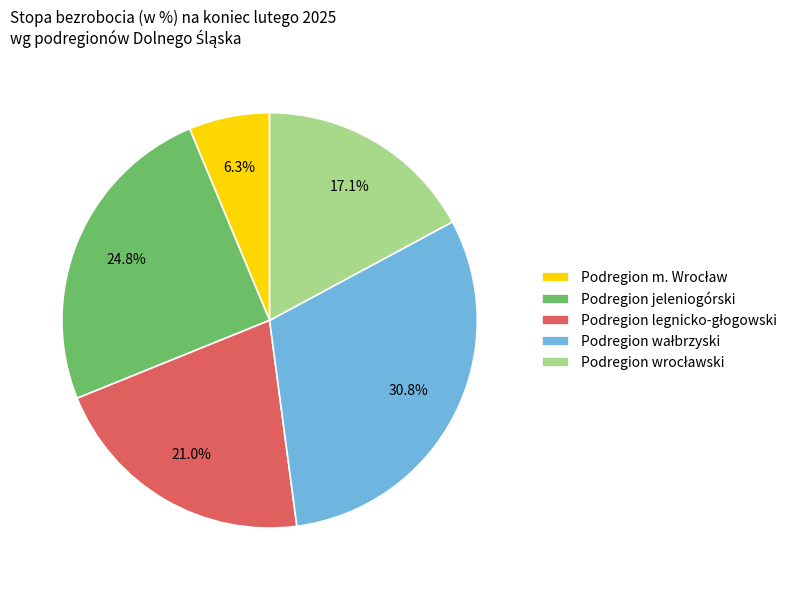

How many slices are in this pie chart?

5